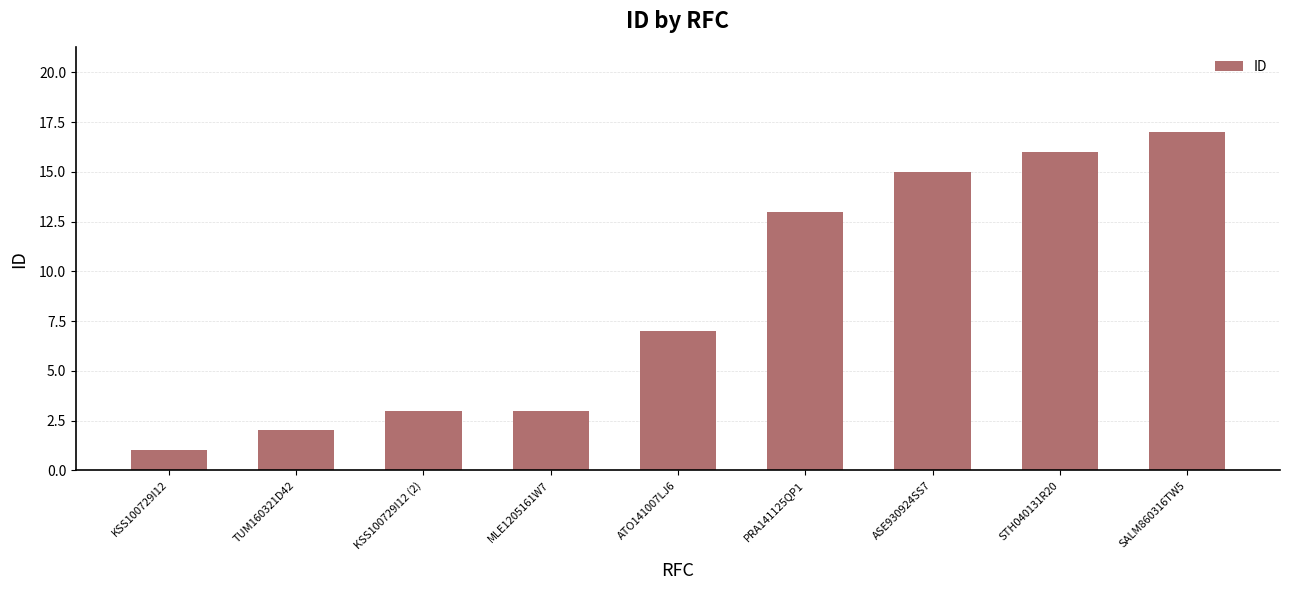

What is the label of the 1st bar from the right?

SALM860316TW5